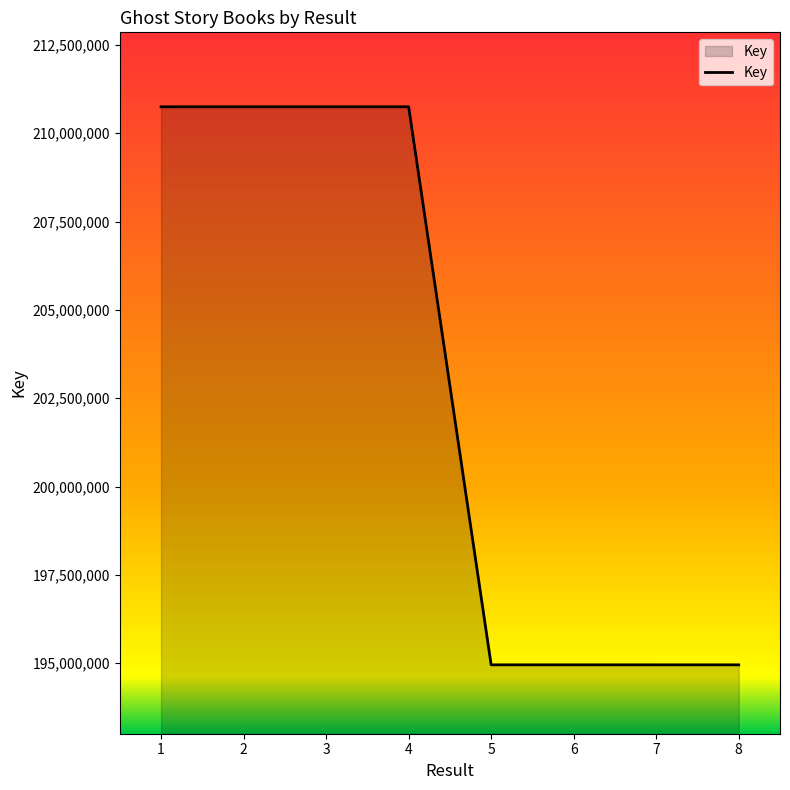

What is the difference between the values at 4 and 8?

15794531